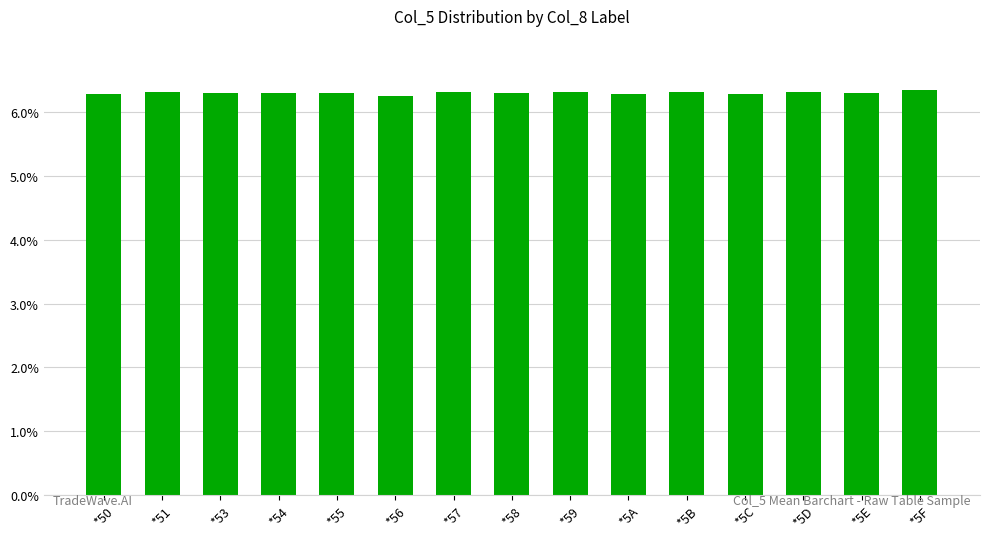

What is the minimum value shown in the chart?

6.3